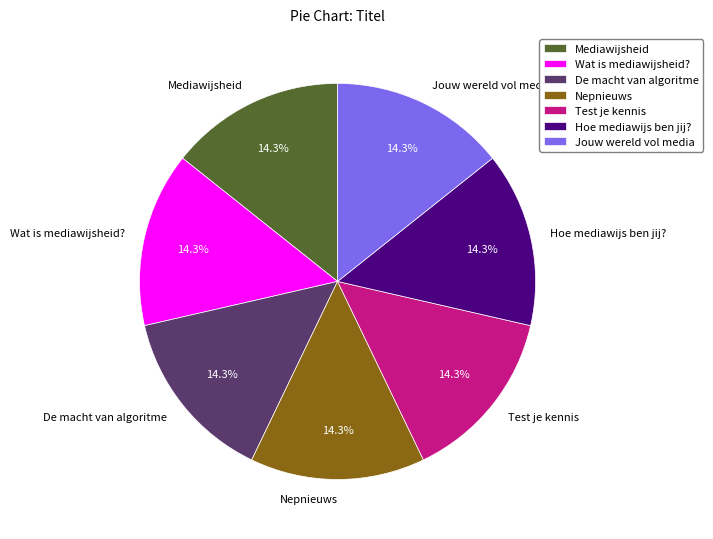

Approximately how many times larger is the value at De macht van algoritme compared to Jouw wereld vol media?

1.0